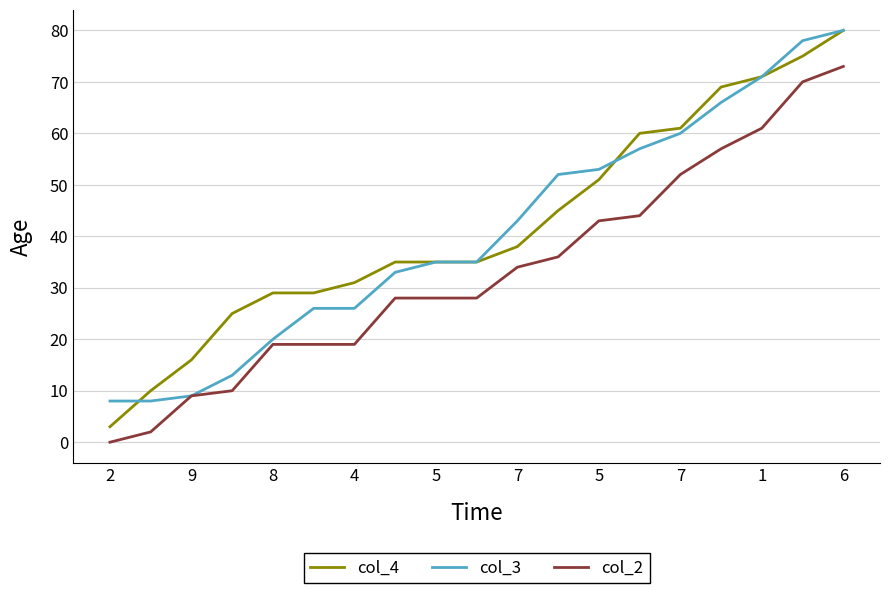

What is the maximum value shown in the chart?

80